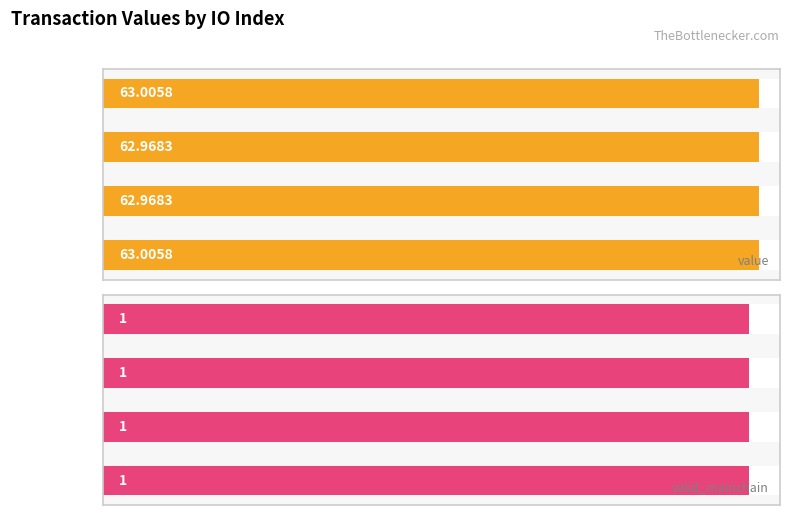

Which series has the largest total across all categories?

value